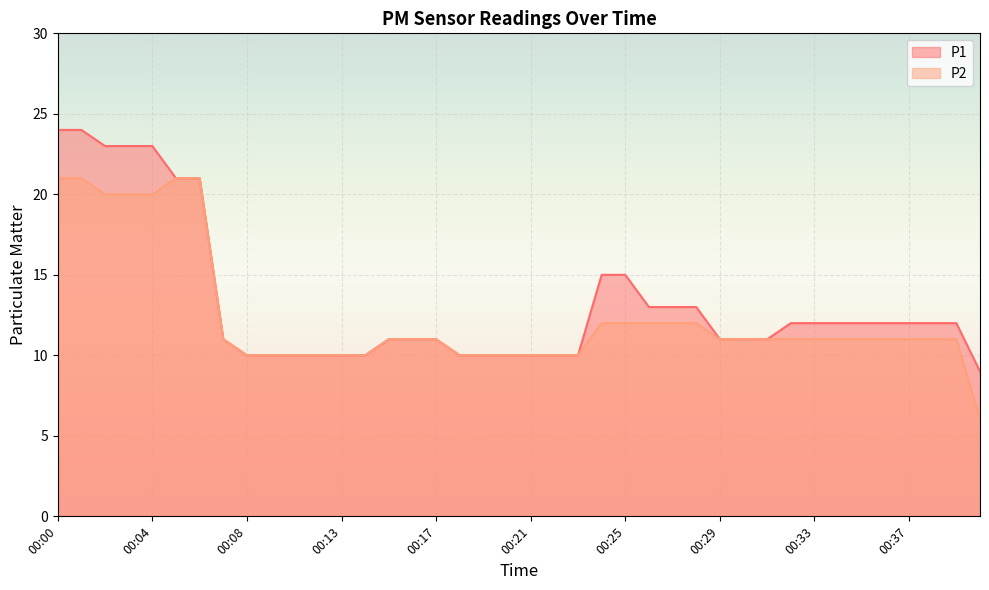

Is the value of P2 at 00:16 greater than the value of P1 at 00:39?

No